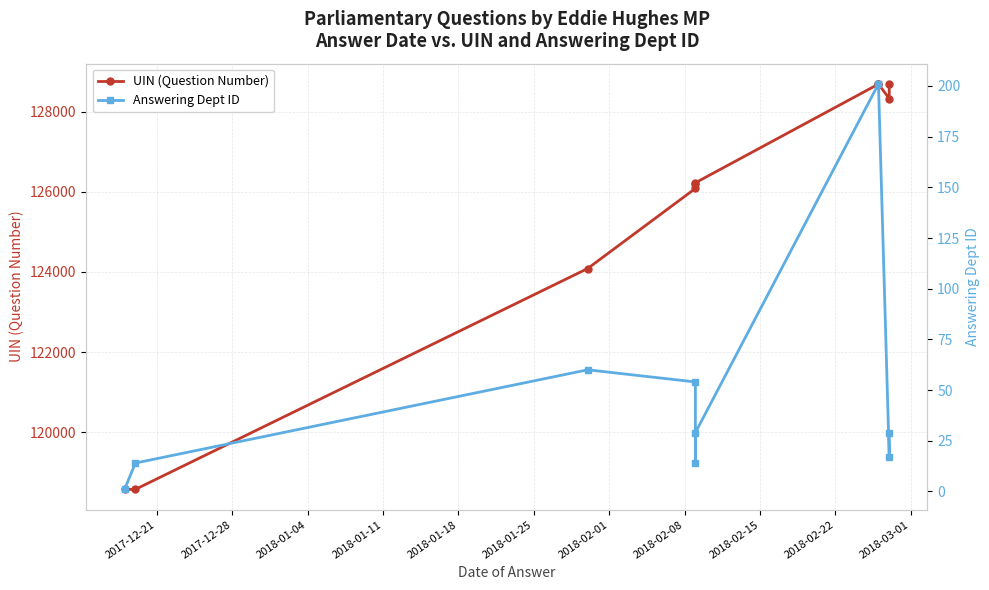

In Answering Dept ID, how many points are higher than both neighbors (excluding endpoints)?

1